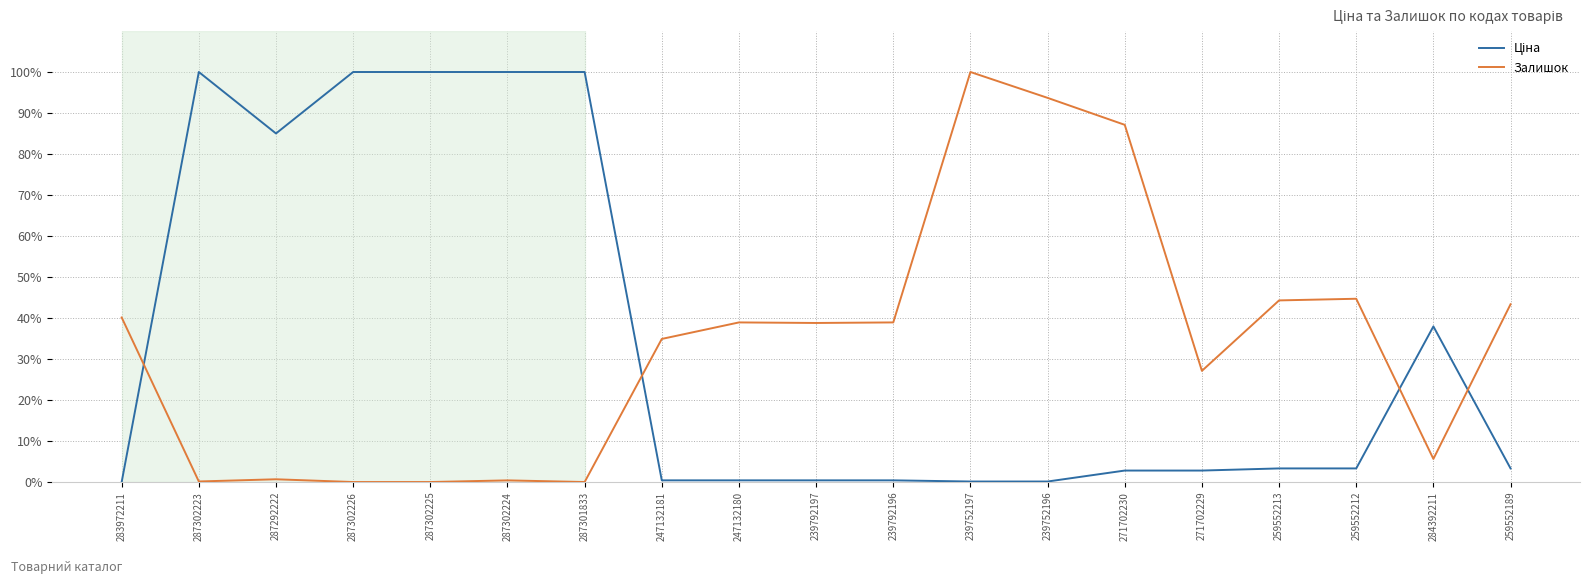

What is the greatest value displayed?

100.0